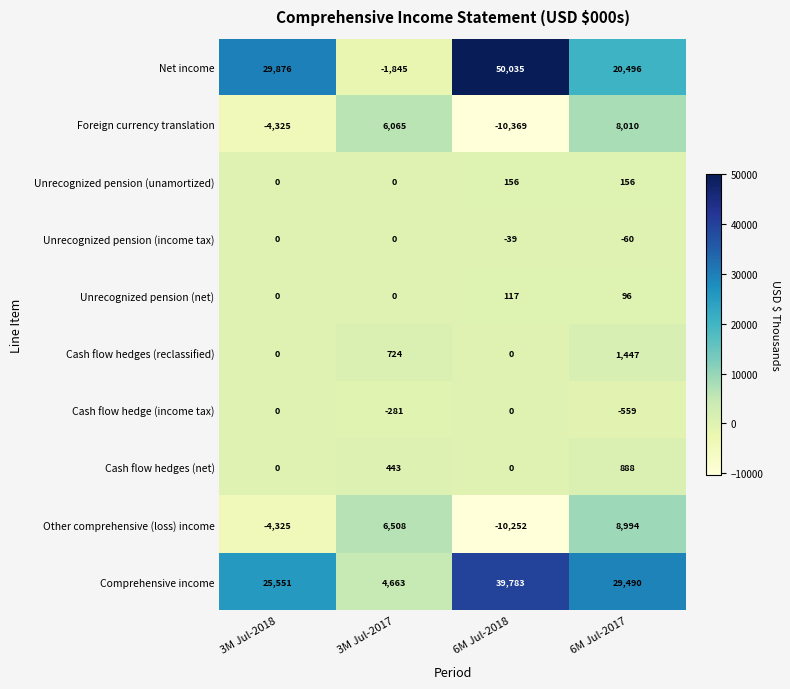

Which category has the lowest value across all series?

6M Jul-2018